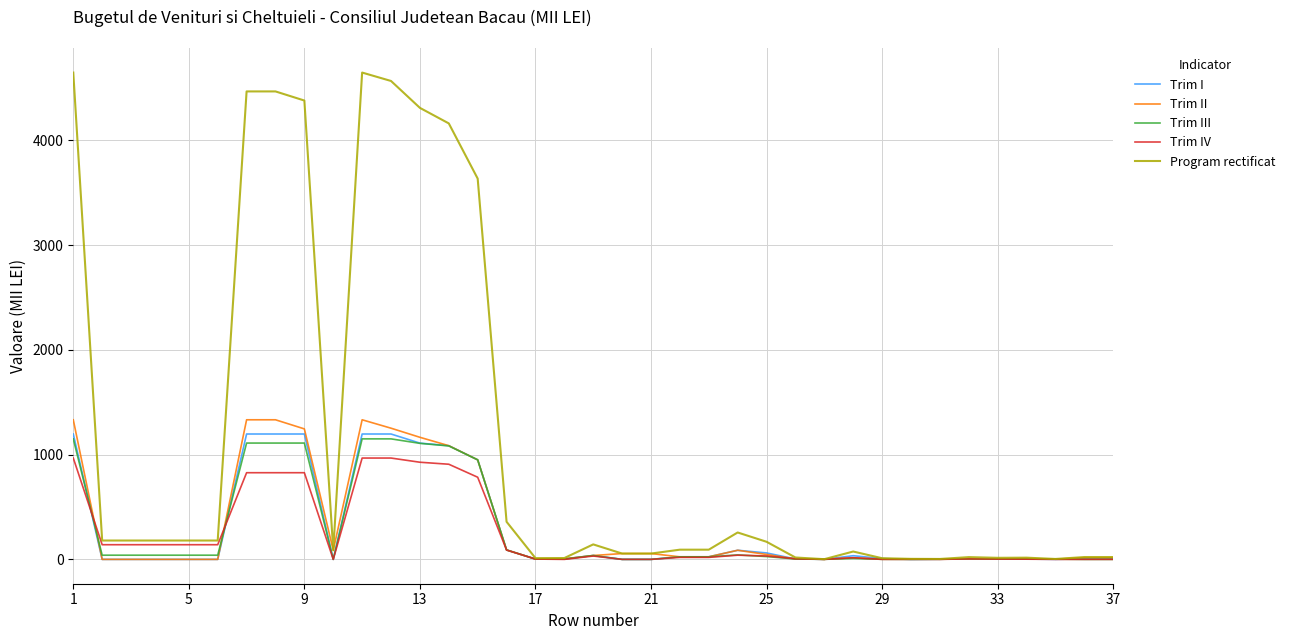

Which series has the largest total across all categories?

Program rectificat